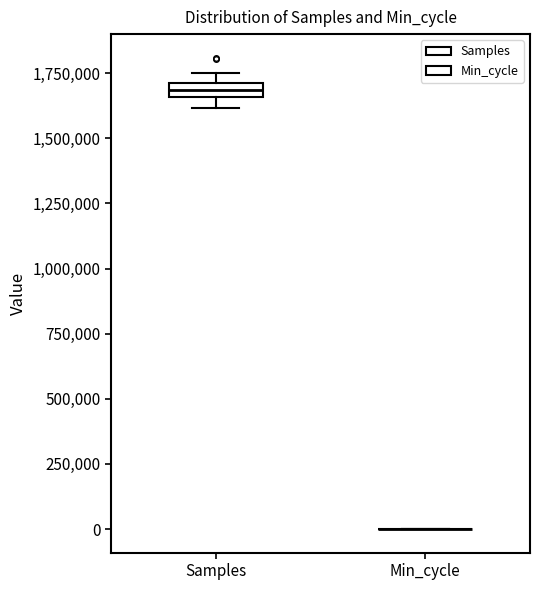

Comparing the boxes themselves (not the whiskers), which one is the tallest?

Samples